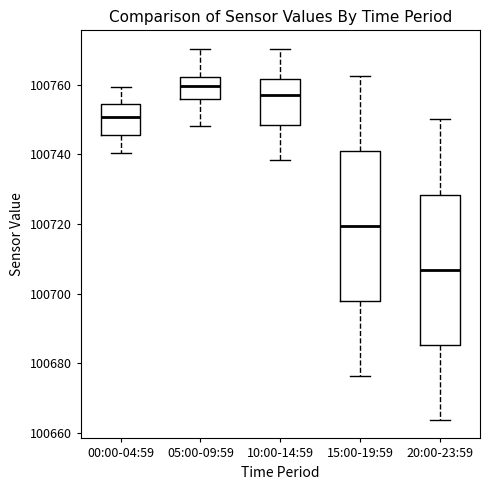

Which box's median line is the lowest?

20:00-23:59